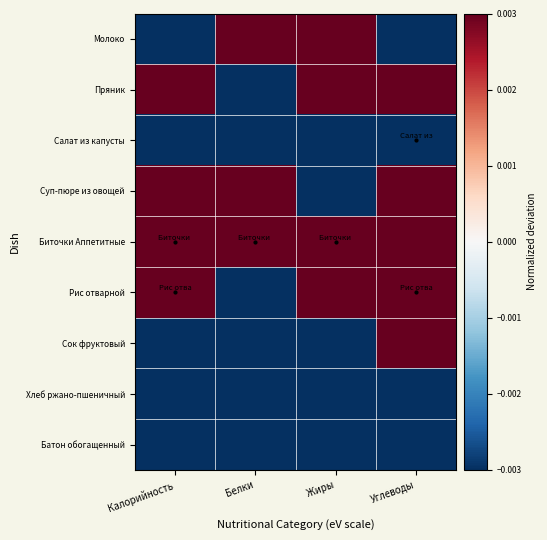

At Углеводы, list the series in order from smallest to largest.

Салат из капусты, Молоко, Батон обогащенный, Хлеб ржано-пшеничный, Биточки Аппетитные, Суп-пюре из овощей, Сок фруктовый, Пряник, Рис отварной